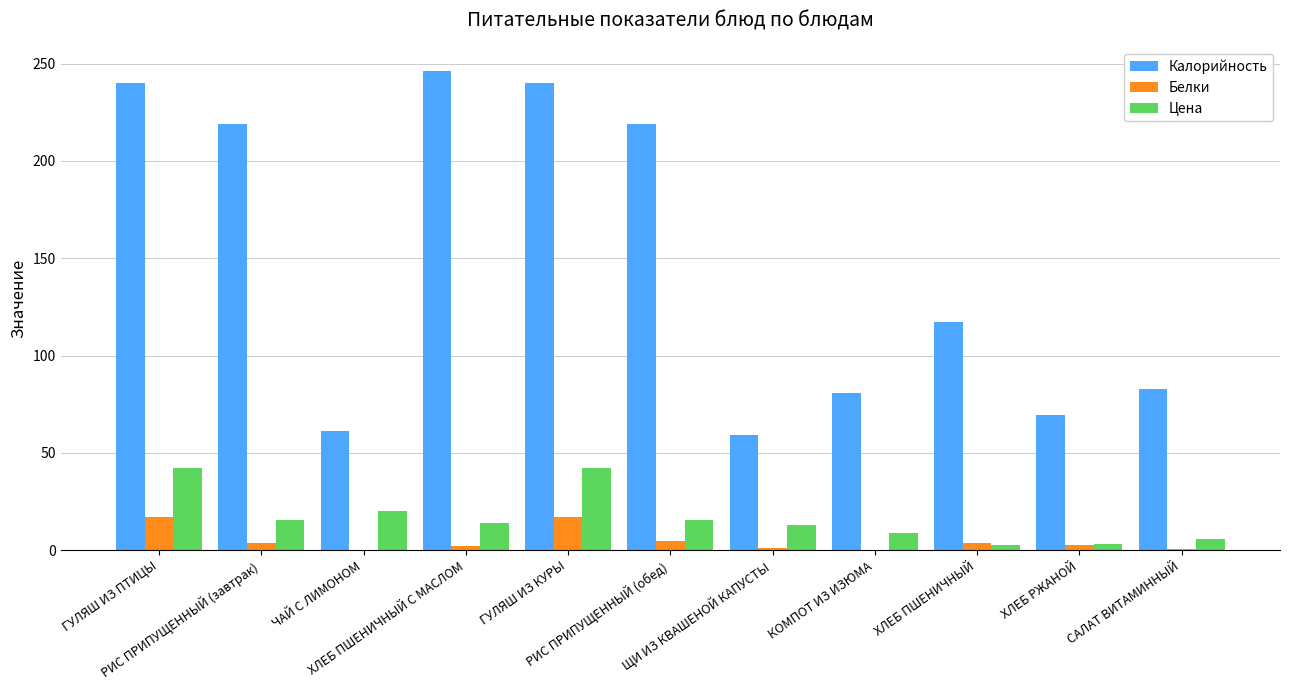

Which series has the largest total across all categories?

Калорийность